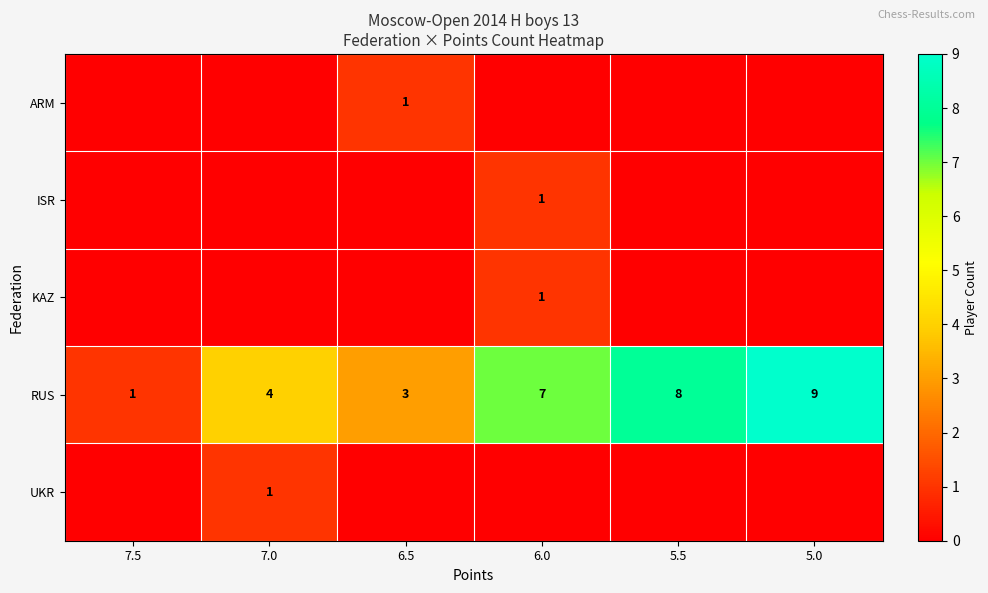

At which label is RUS closest to 5?

7.0